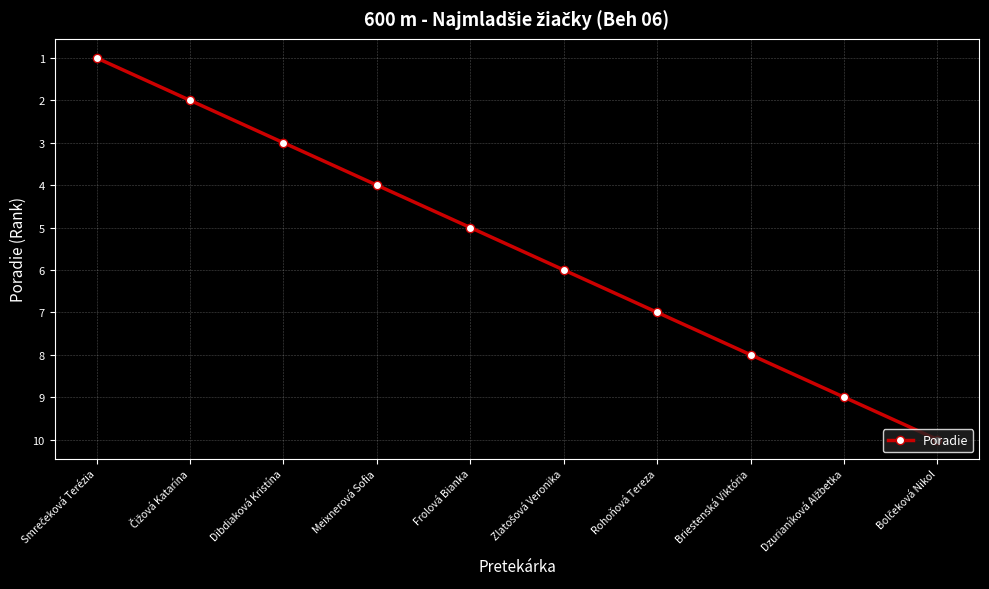

True or false: the data shows 3 at Frolová Bianka.

False